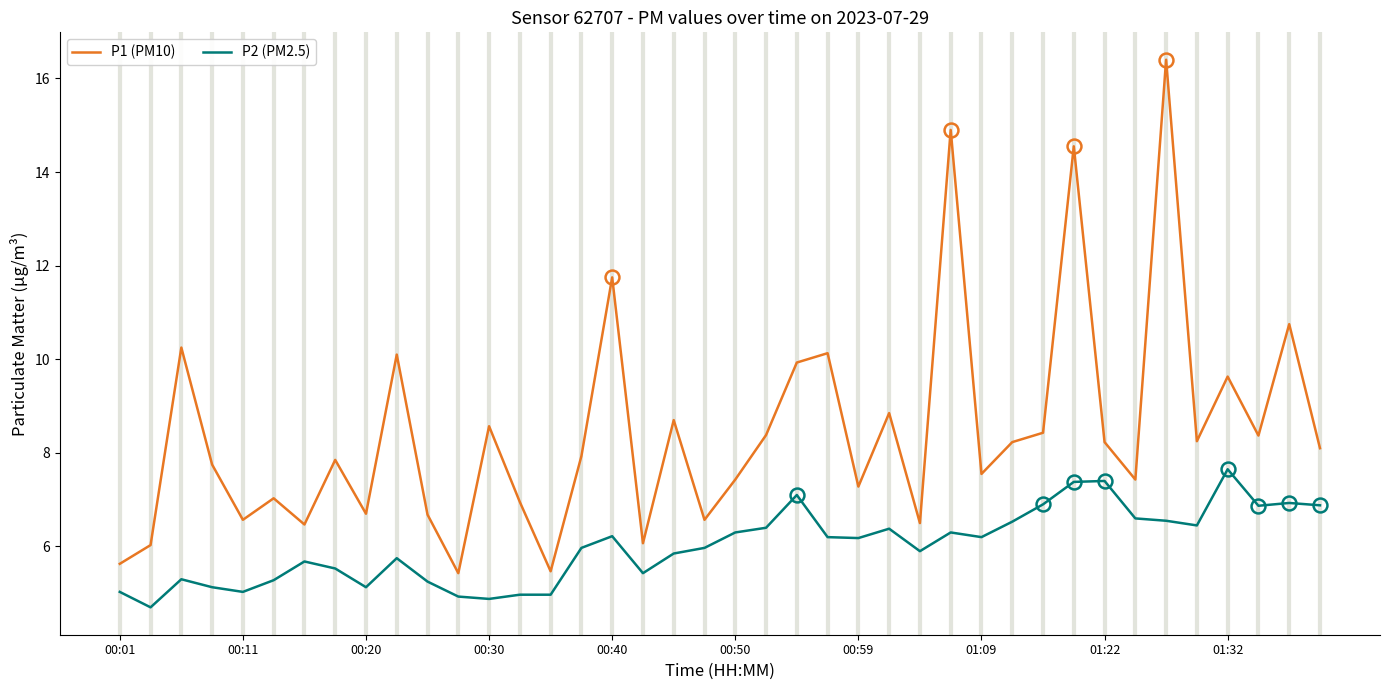

What are all the series names shown in the legend?

P1 (PM10), P2 (PM2.5)